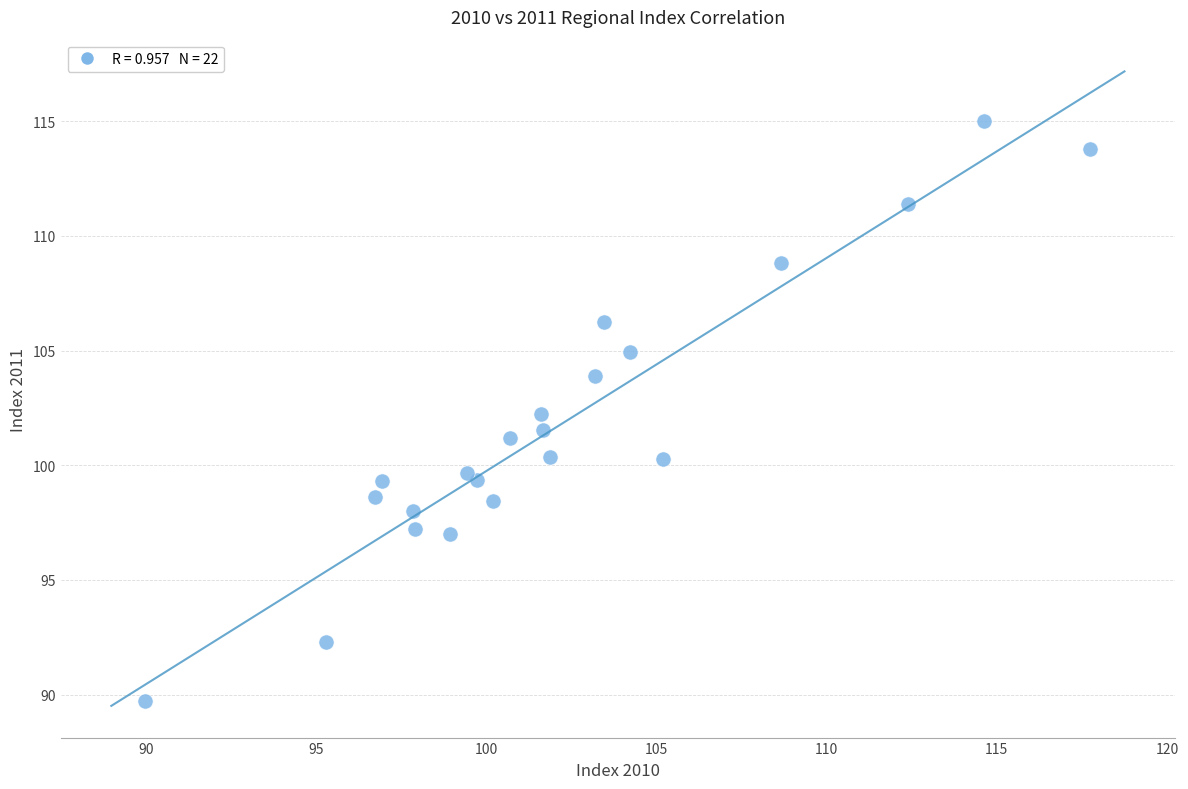

What is the range of Y values (max minus min)?

25.3